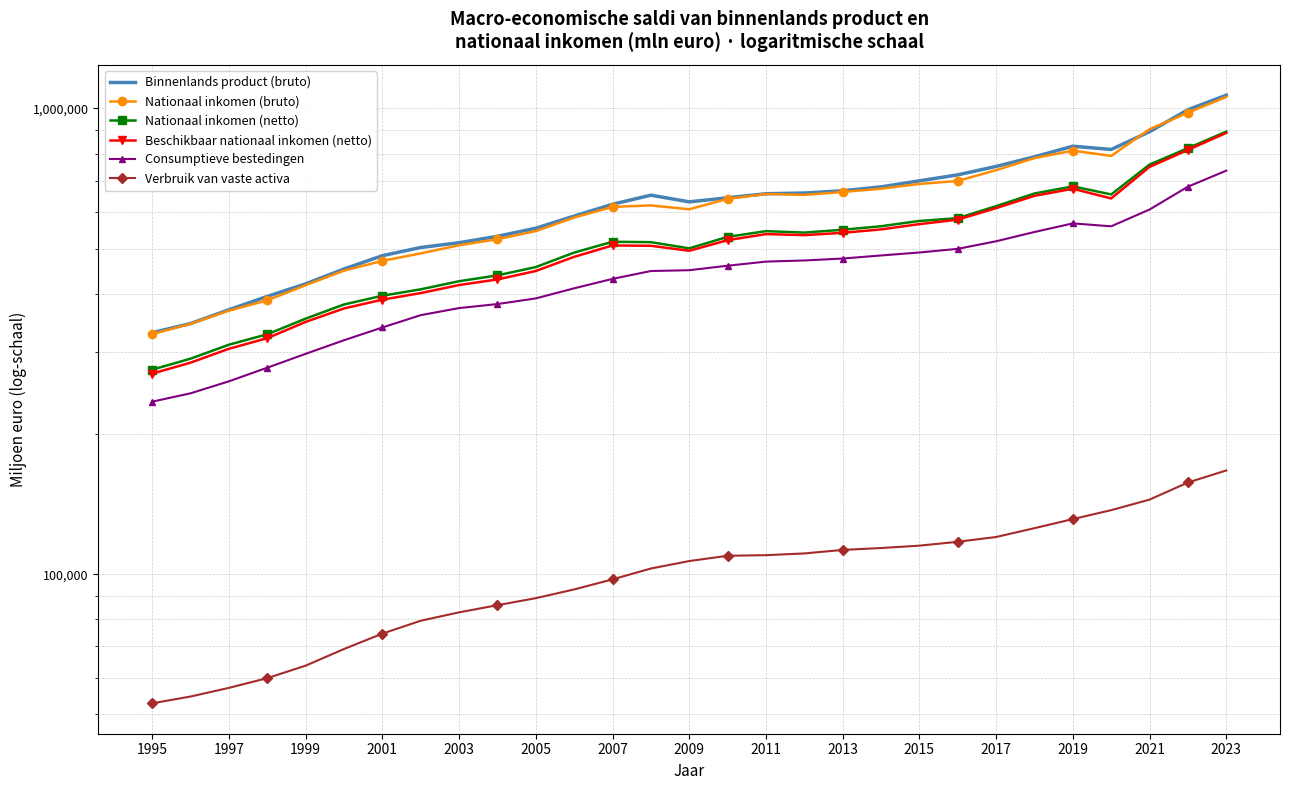

How many lines are shown in the chart?

6